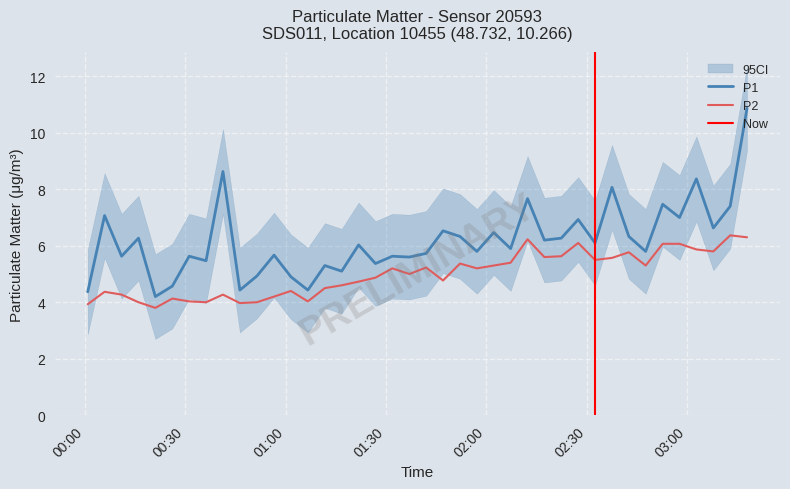

What is the highest value of the P2 series?

6.4